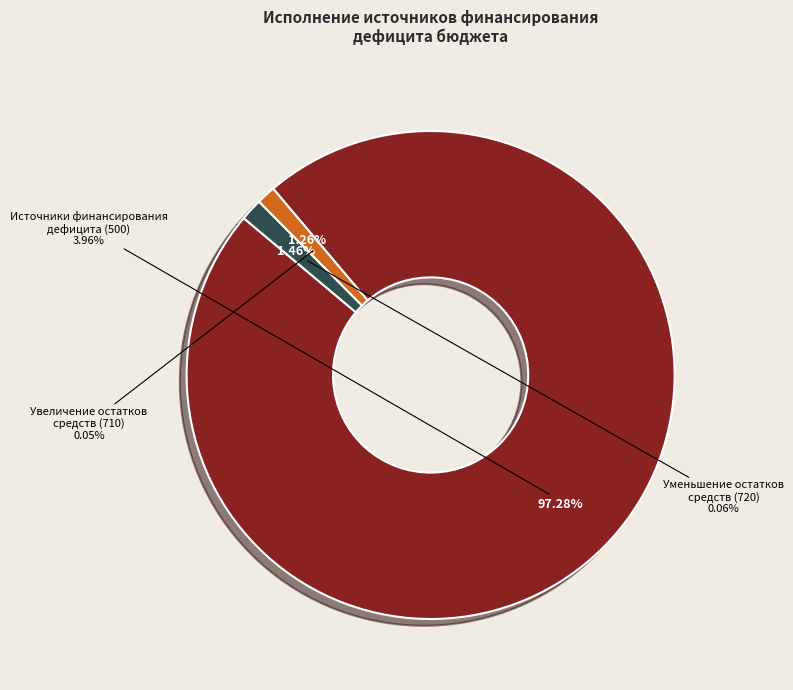

Combined, what portion of the pie is 500 and 720?

98.7%